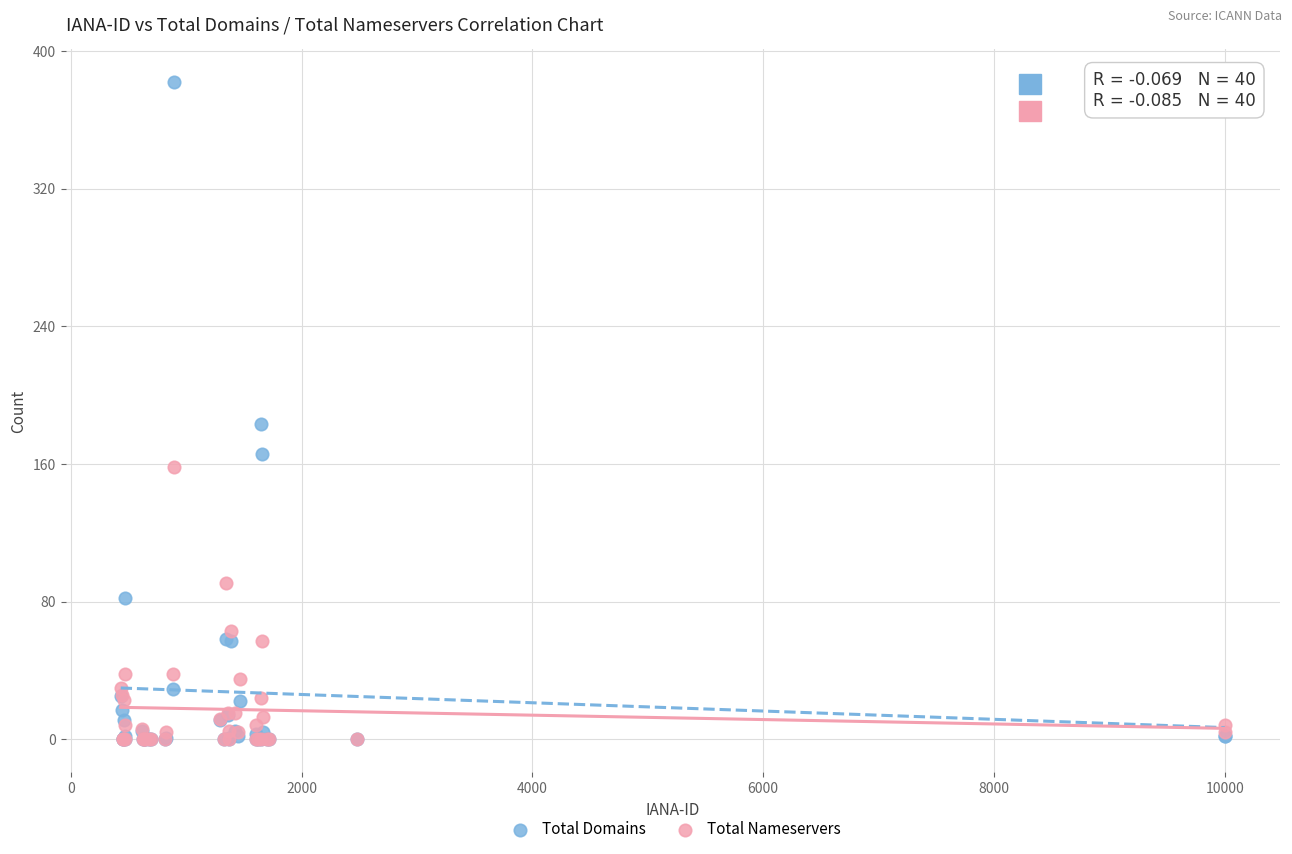

In the Total Domains series, what Y value is closest to 191?

183